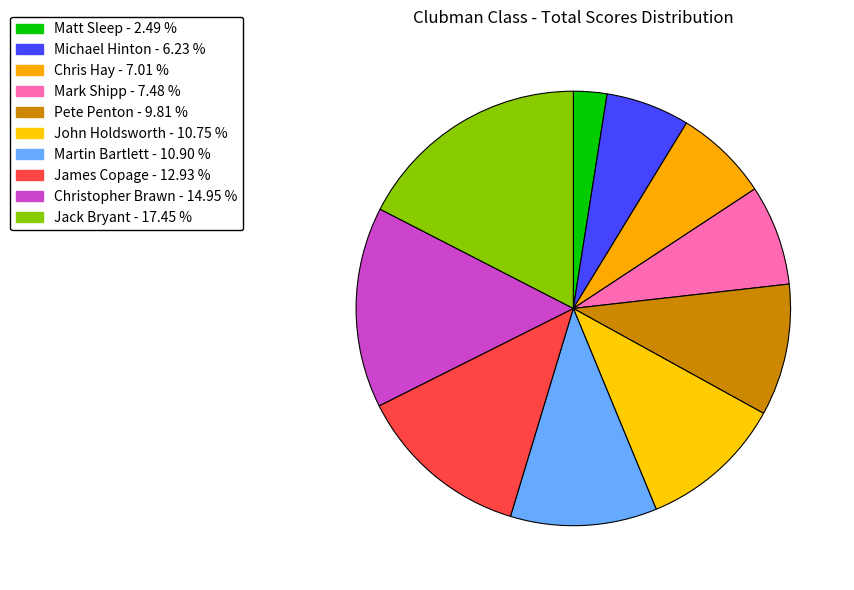

What is the largest slice in the pie chart?

Jack Bryant (Clubman)